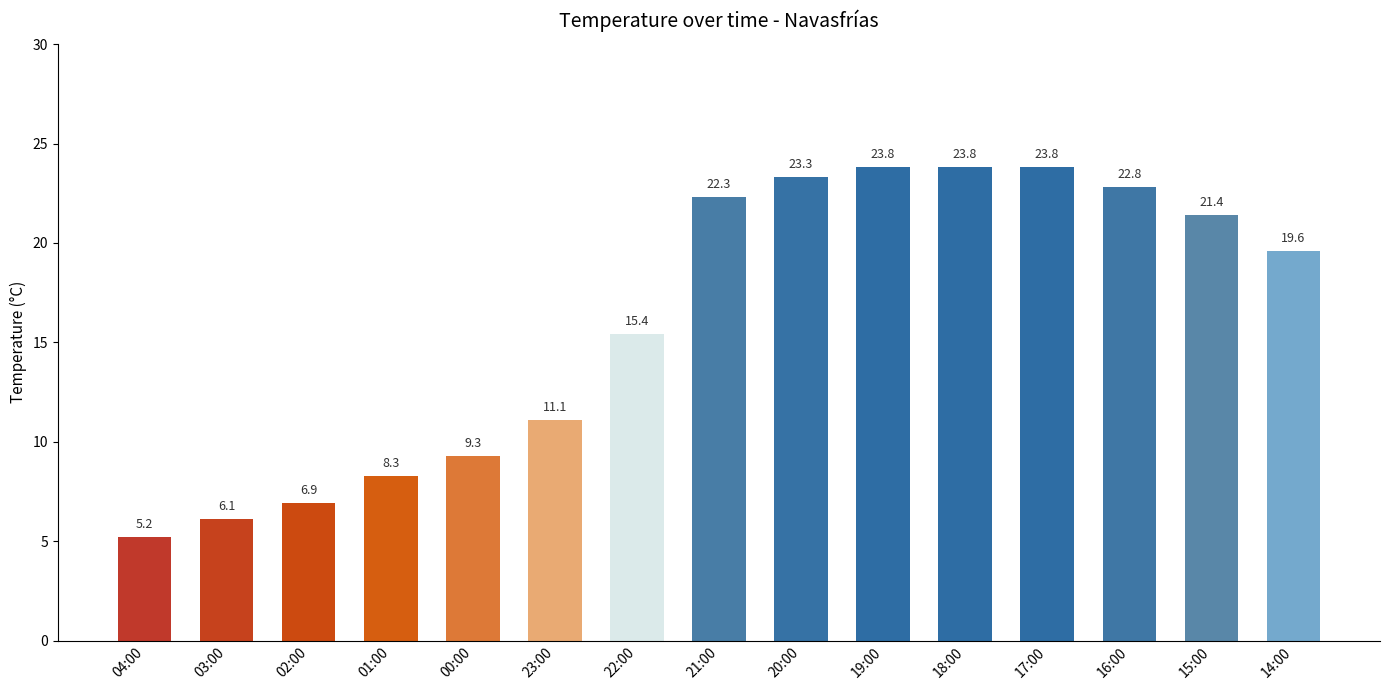

The value at 20:00 is 23.3. True or false?

True